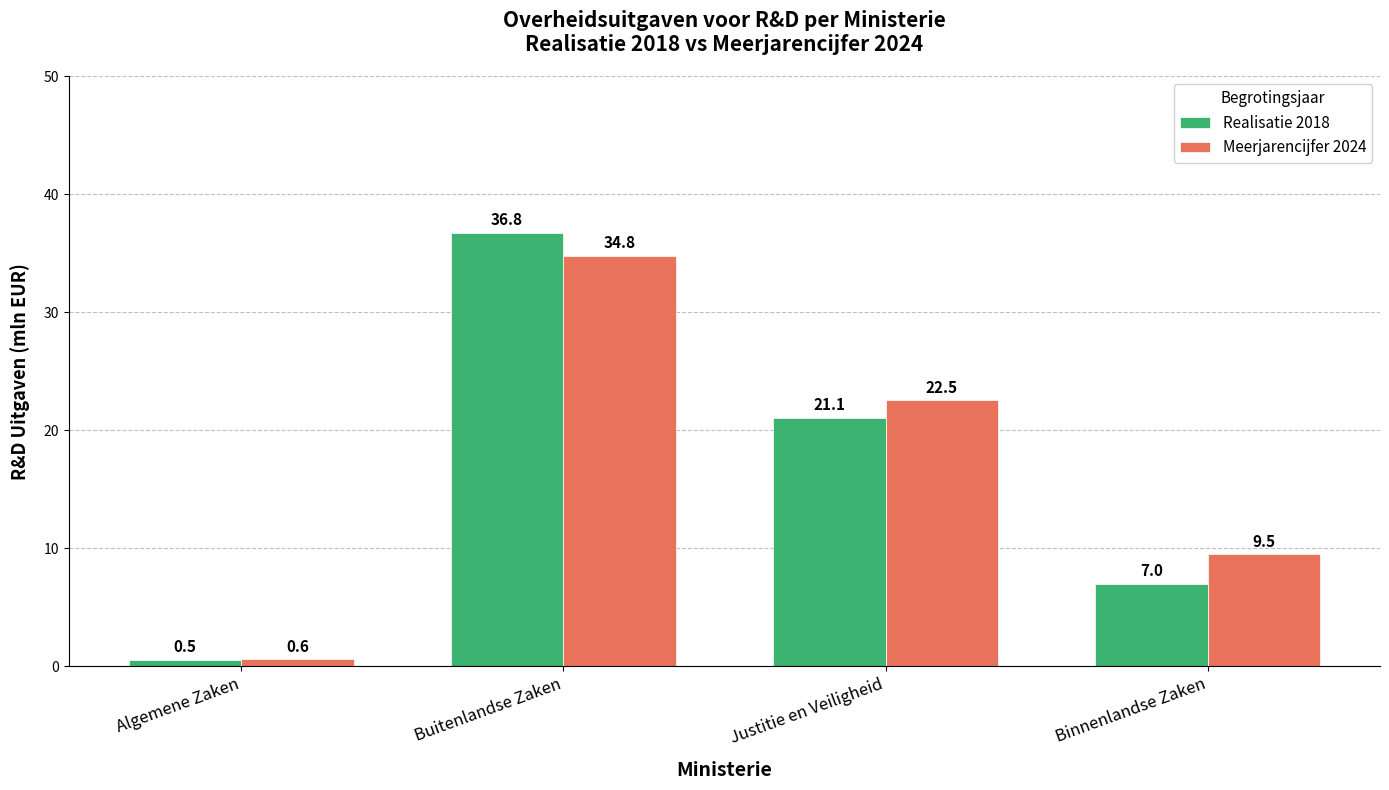

Does the chart contain stacked bars?

No